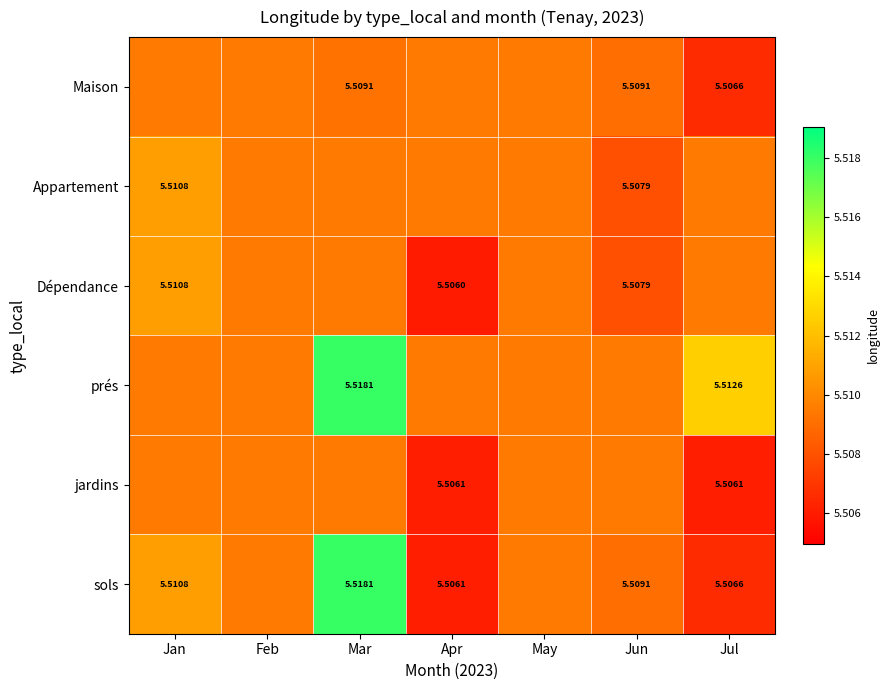

What is the sum of all sols values?

38.6